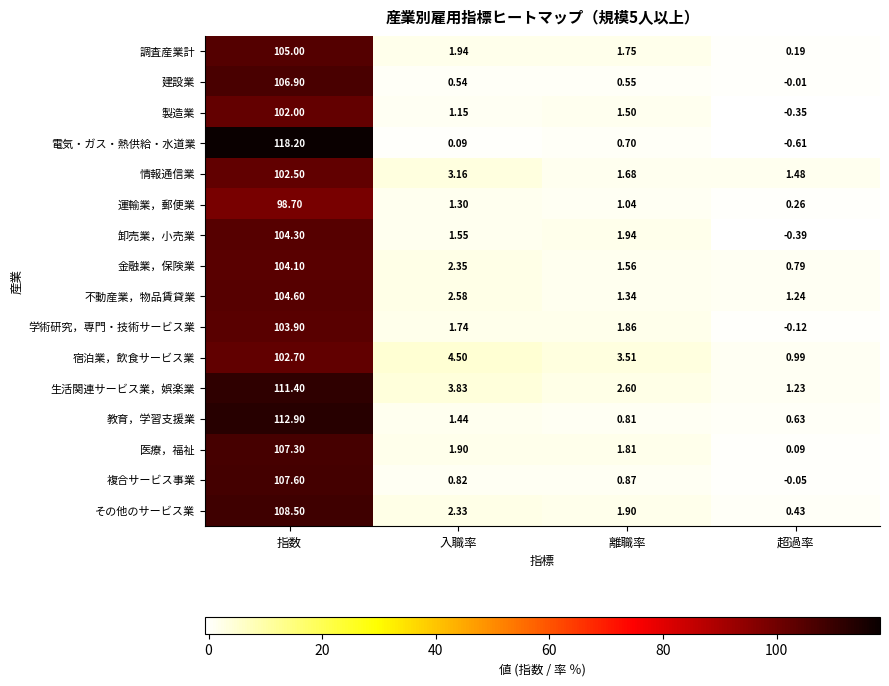

Which category has the highest value in the 卸売業，小売業 series?

指数